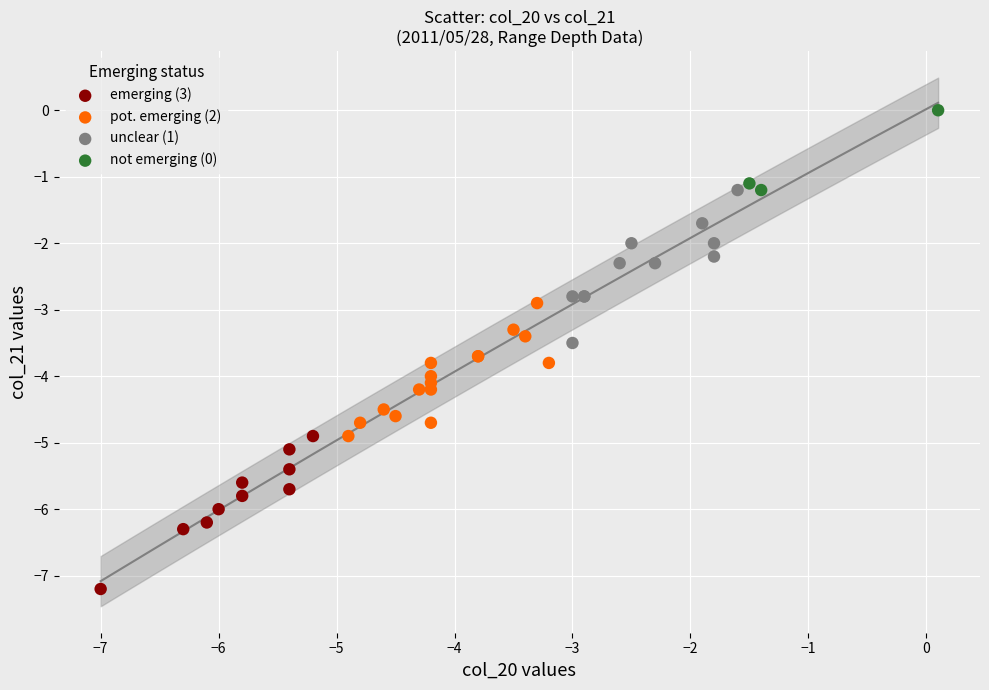

Which series reaches the minimum Y coordinate?

emerging (3)